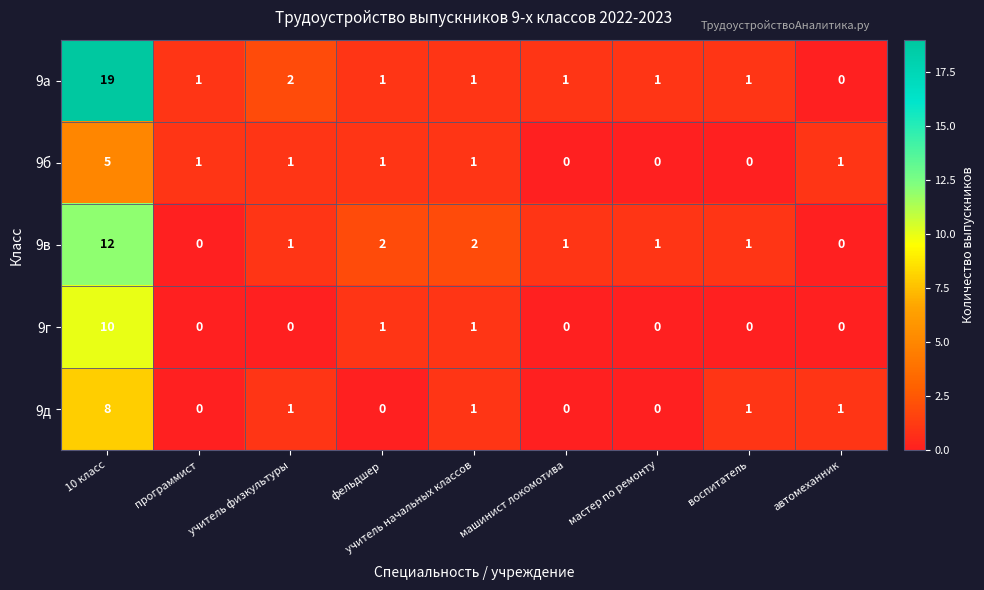

Which category has the highest value across all series?

10 класс